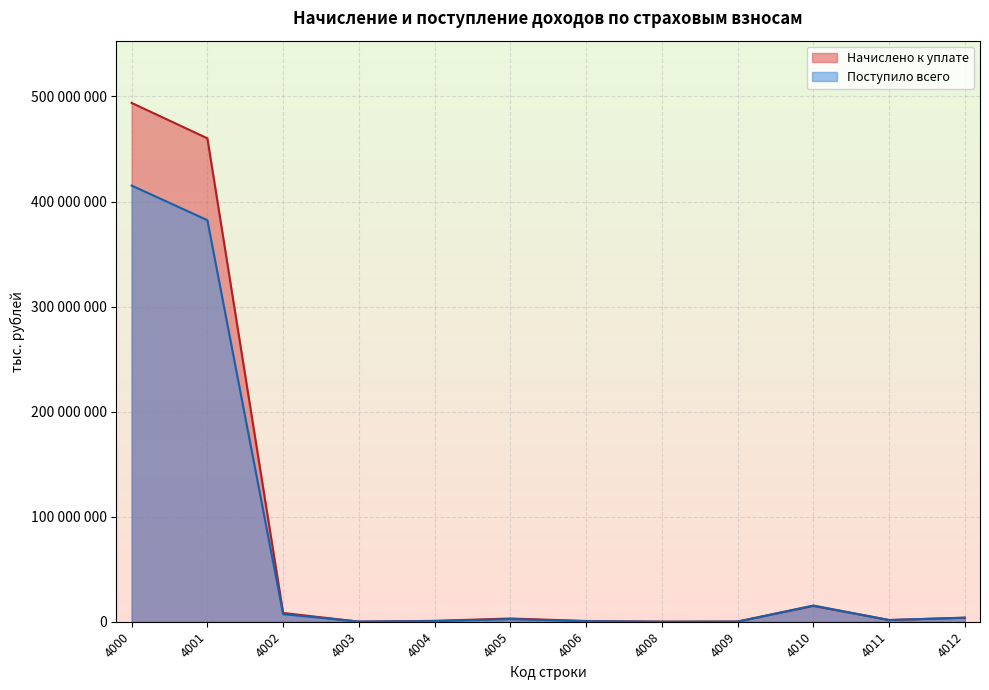

What is the value of the Поступило всего point at the 9th from the left?

108567